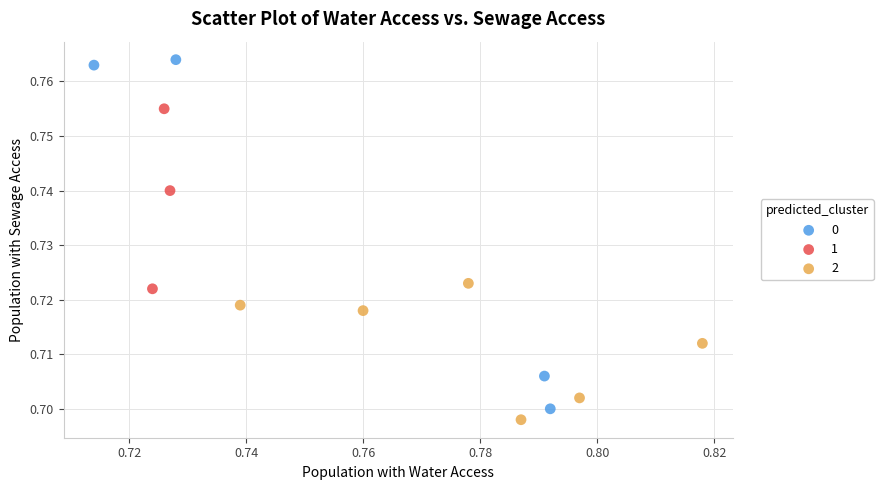

What are all the series names shown in the legend?

0, 1, 2